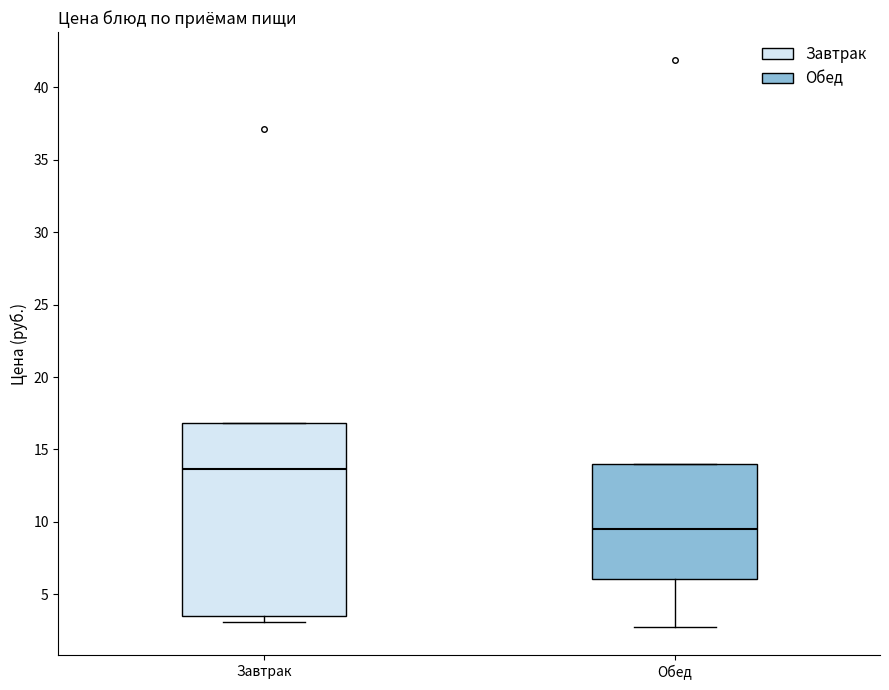

Comparing the boxes themselves (not the whiskers), which one is the tallest?

Завтрак